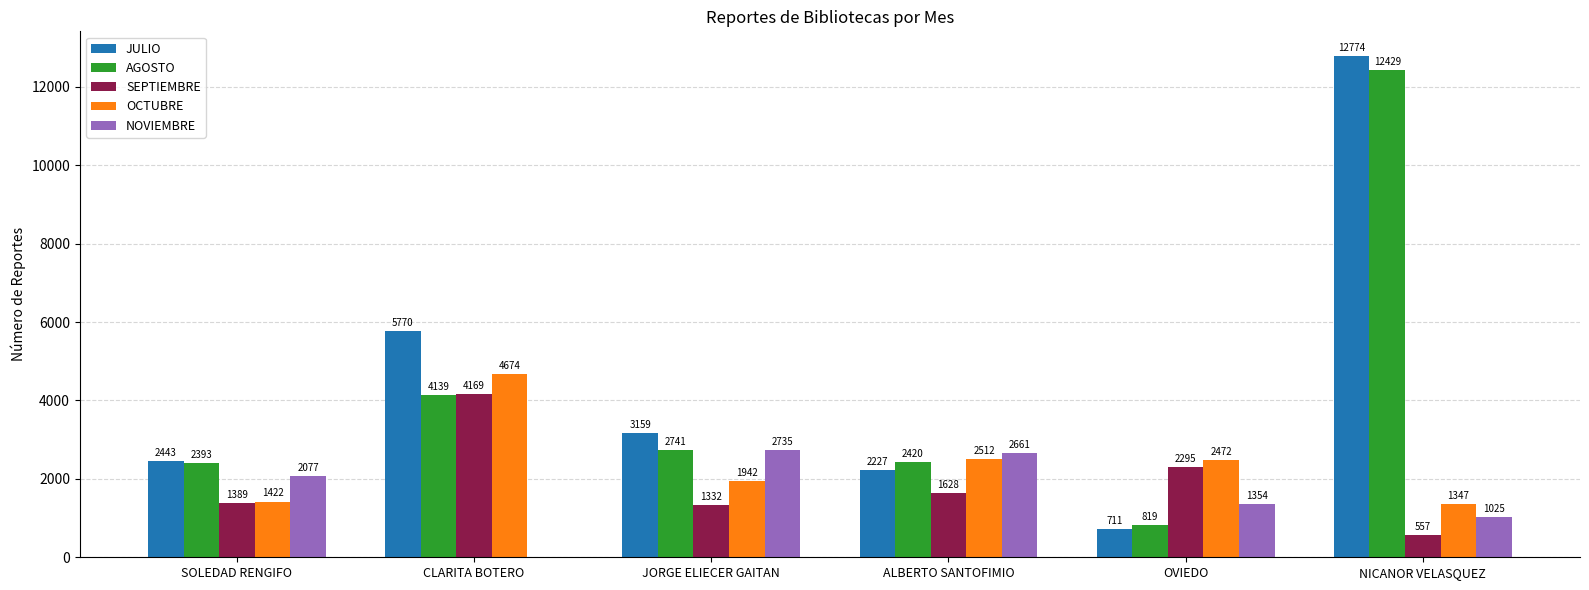

Which category has the highest value across all series?

NICANOR VELASQUEZ